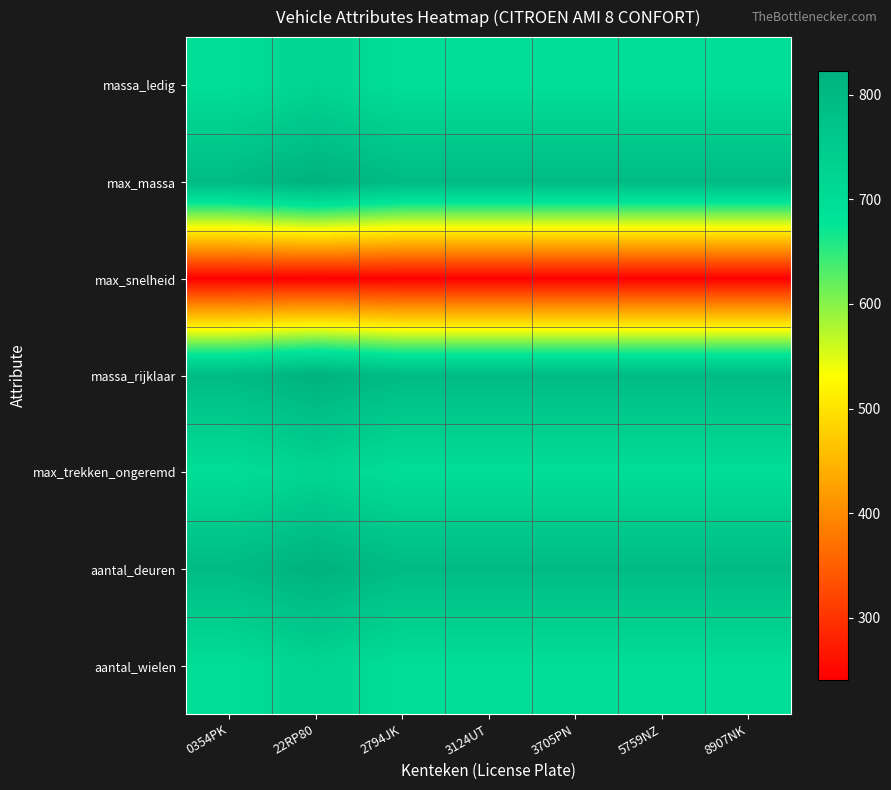

List the series in order of their peak value, highest first.

max_massa, massa_rijklaar, aantal_deuren, massa_ledig, max_trekken_ongeremd, aantal_wielen, max_snelheid